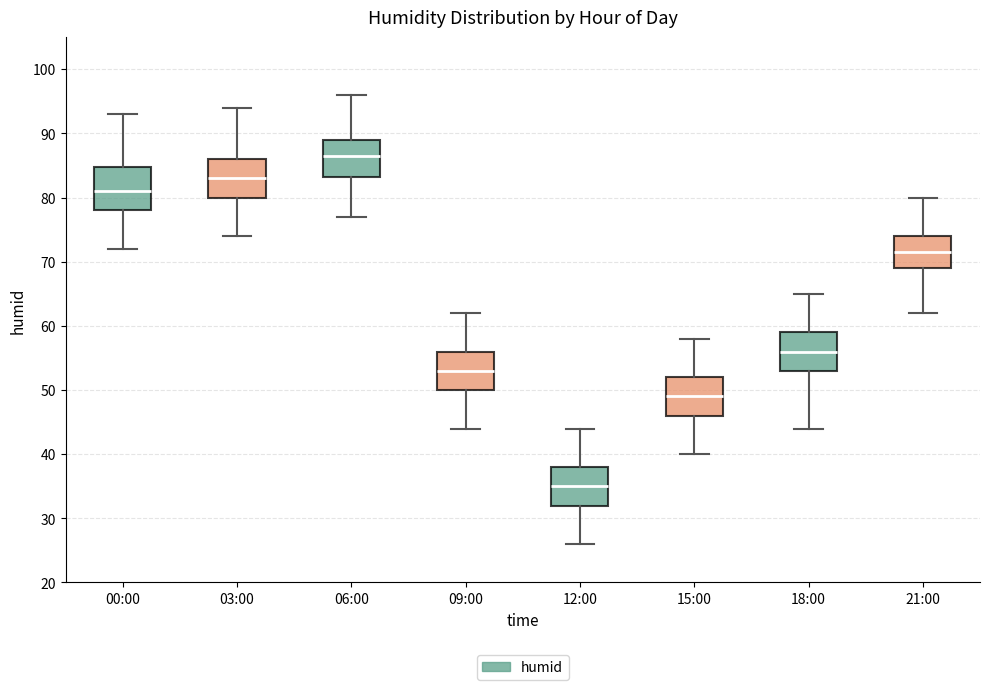

Reading left to right, read every box against the y-axis: the position of its median line, the range the box covers, and the ends of its whiskers. The values are not printed on the chart, so give them approximately, as read against the axis.

00:00: median 81, box 78 to 85, whiskers 72 to 93
03:00: median 83, box 80 to 86, whiskers 74 to 94
06:00: median 87, box 83 to 89, whiskers 77 to 96
09:00: median 53, box 50 to 56, whiskers 44 to 62
12:00: median 35, box 32 to 38, whiskers 26 to 44
15:00: median 49, box 46 to 52, whiskers 40 to 58
18:00: median 56, box 53 to 59, whiskers 44 to 65
21:00: median 72, box 69 to 74, whiskers 62 to 80